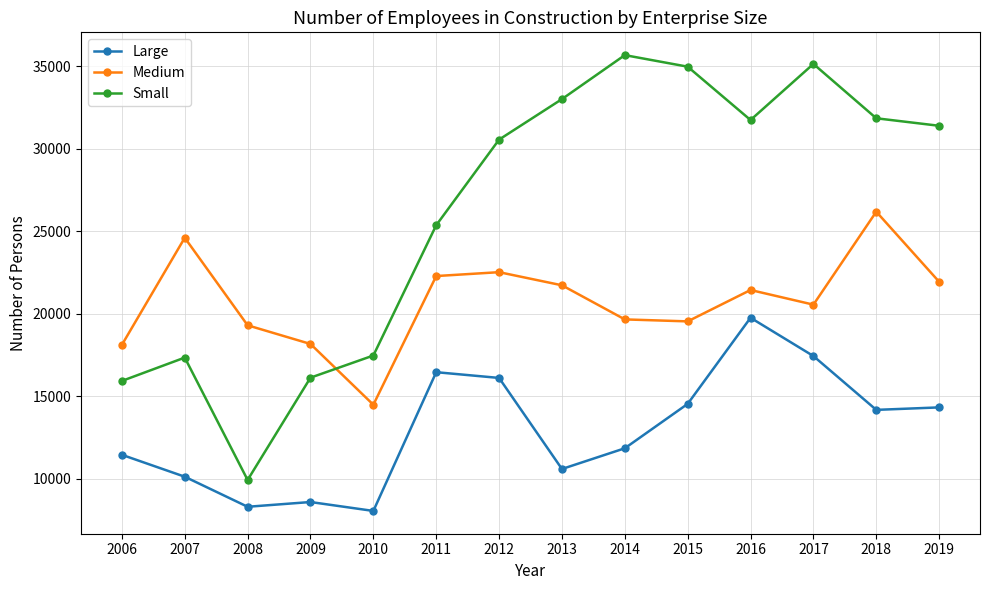

Rank the series by their average value, from highest to lowest.

Small, Medium, Large